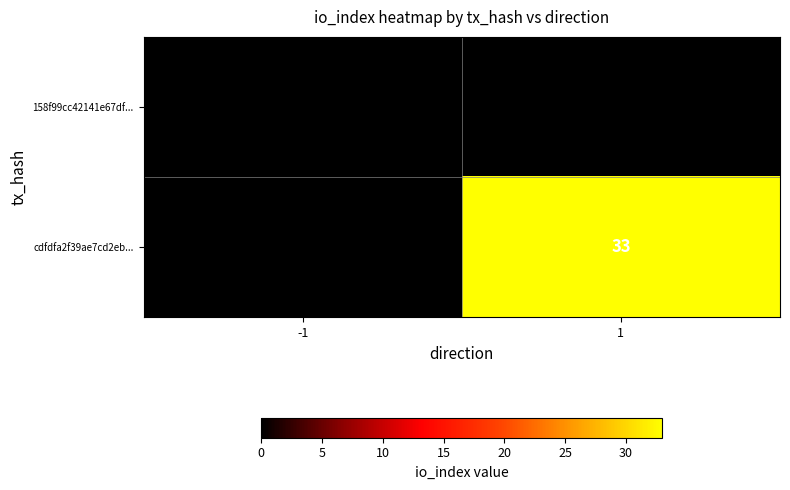

What is the difference between the cdfdfa2f39ae7cd2eb... values at -1 and 1?

33